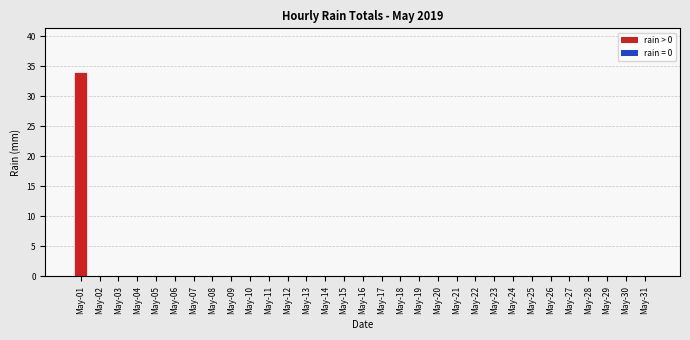

Which label corresponds to the largest value in the chart?

May-01